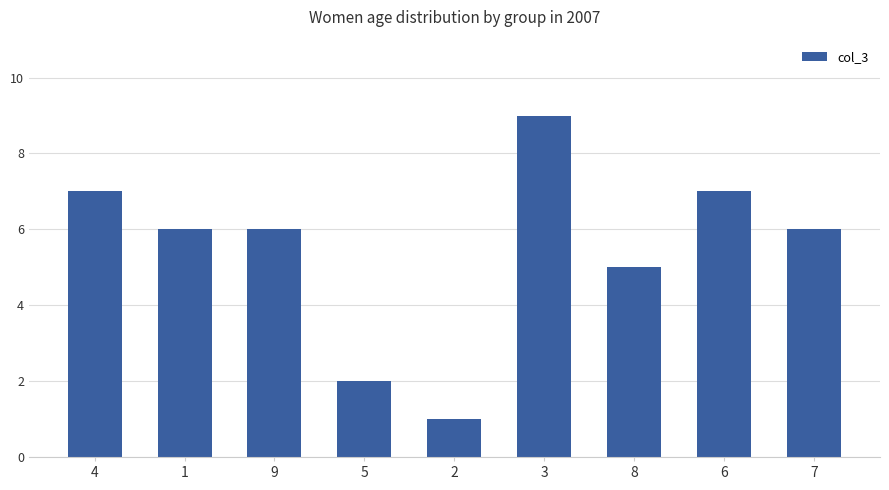

Reading left to right, list all the values displayed in this chart.

4=7	1=6	9=6	5=2	2=1	3=9	8=5	6=7	7=6